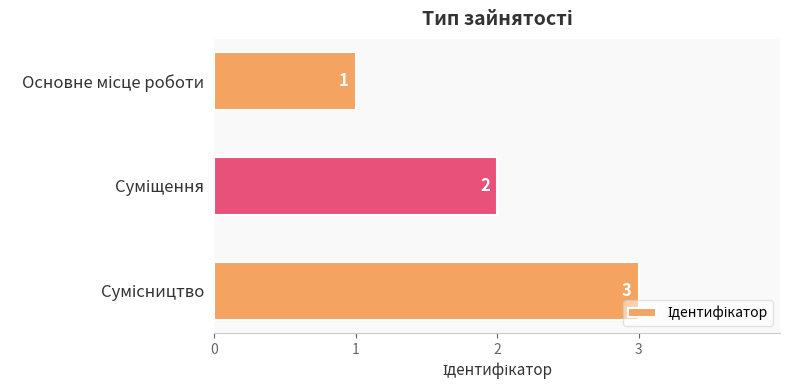

Count the values in the range 1 to 3.

3